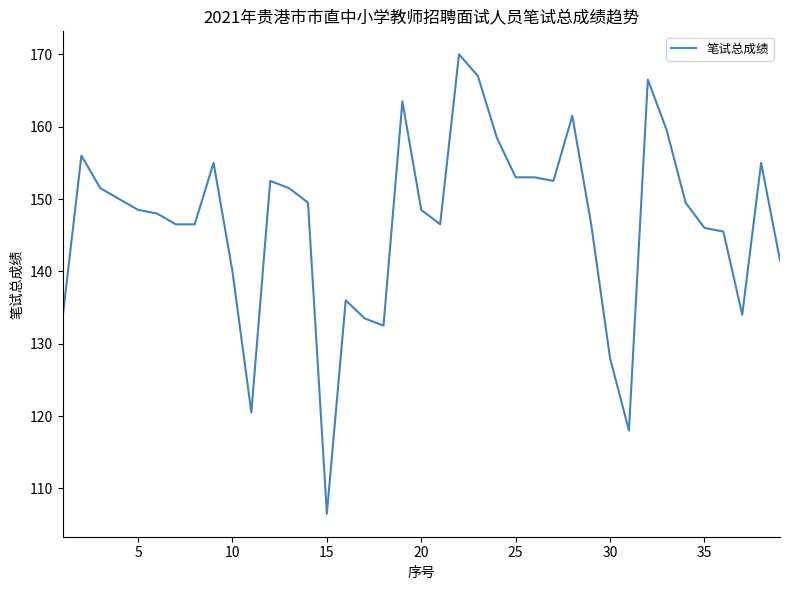

How many categories are shown in the chart?

39